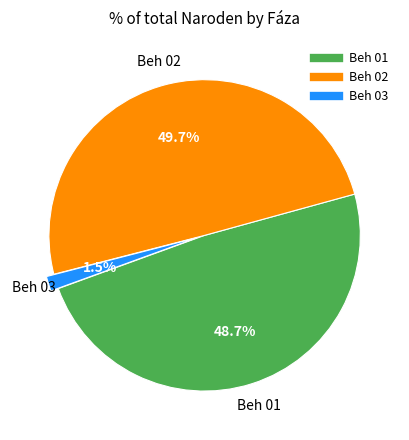

How much of the chart is everything except Beh 03?

98.5%